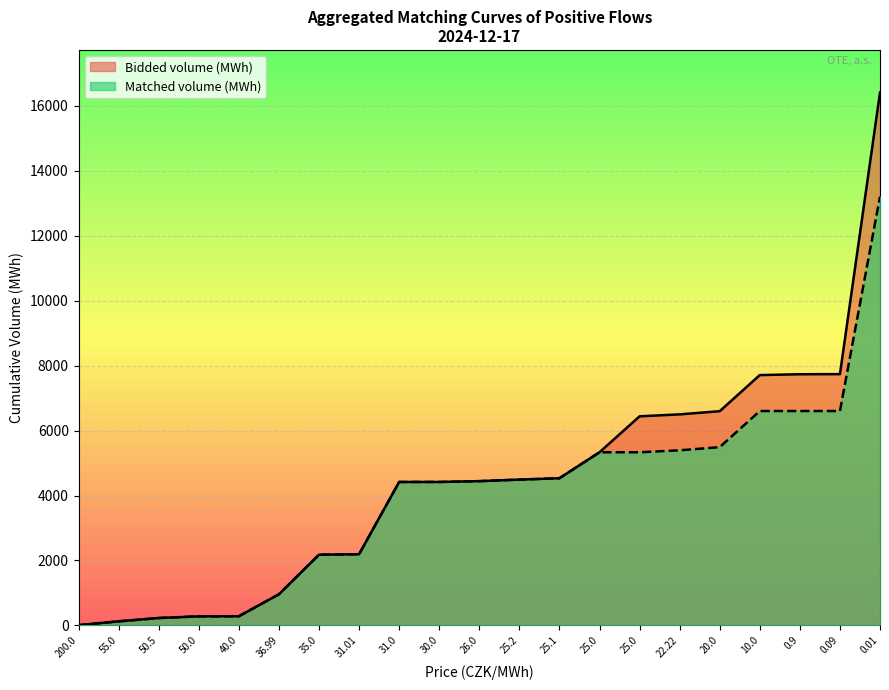

Count the number of categories in the chart.

21